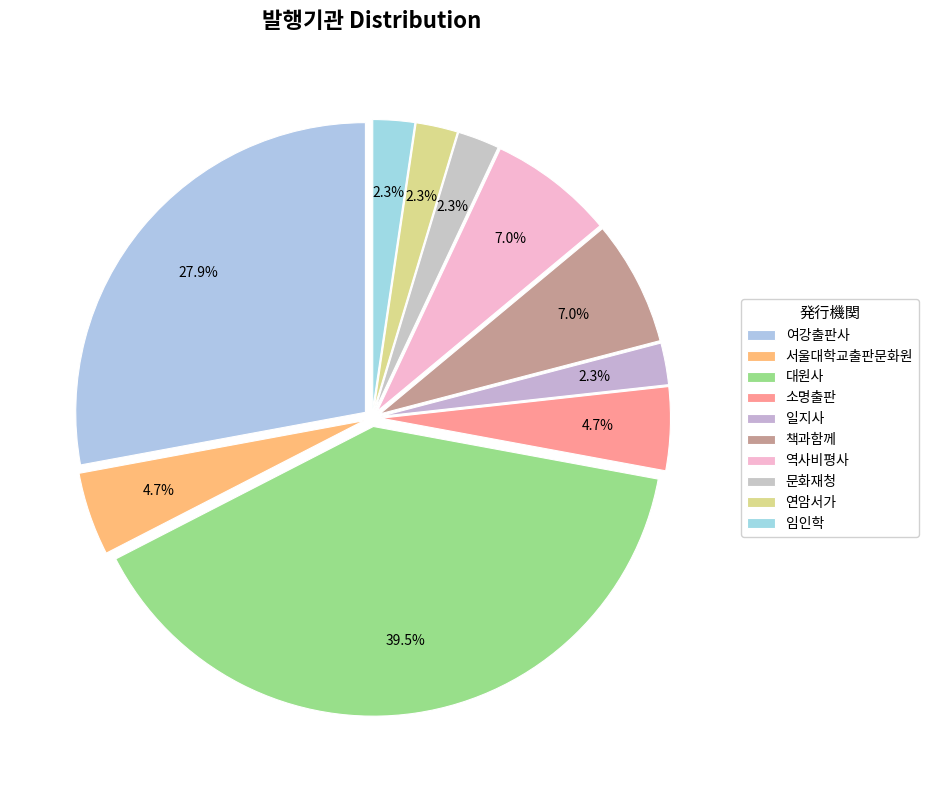

How many slices are in this pie chart?

10